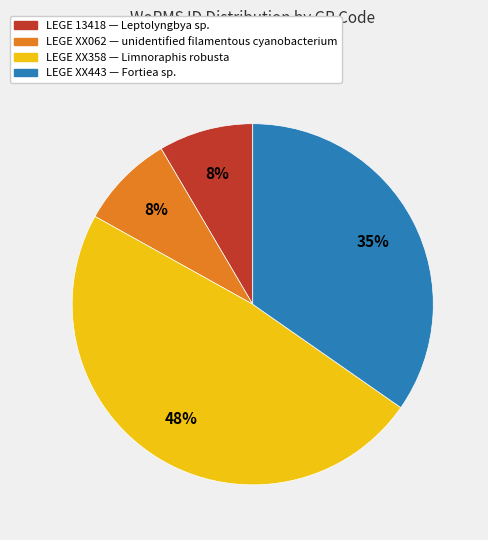

To the nearest percent, what percentage of the pie is LEGE XX062?

8%